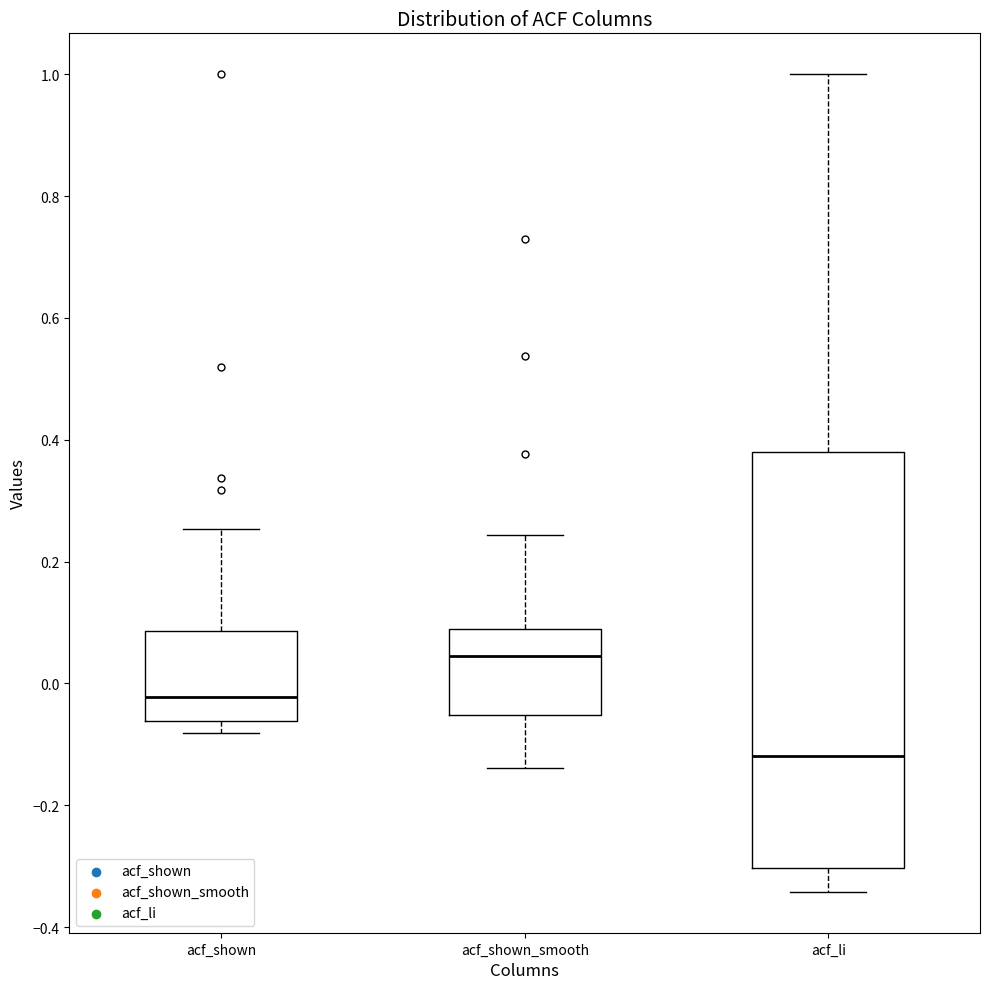

Which box has the highest median line?

acf_shown_smooth